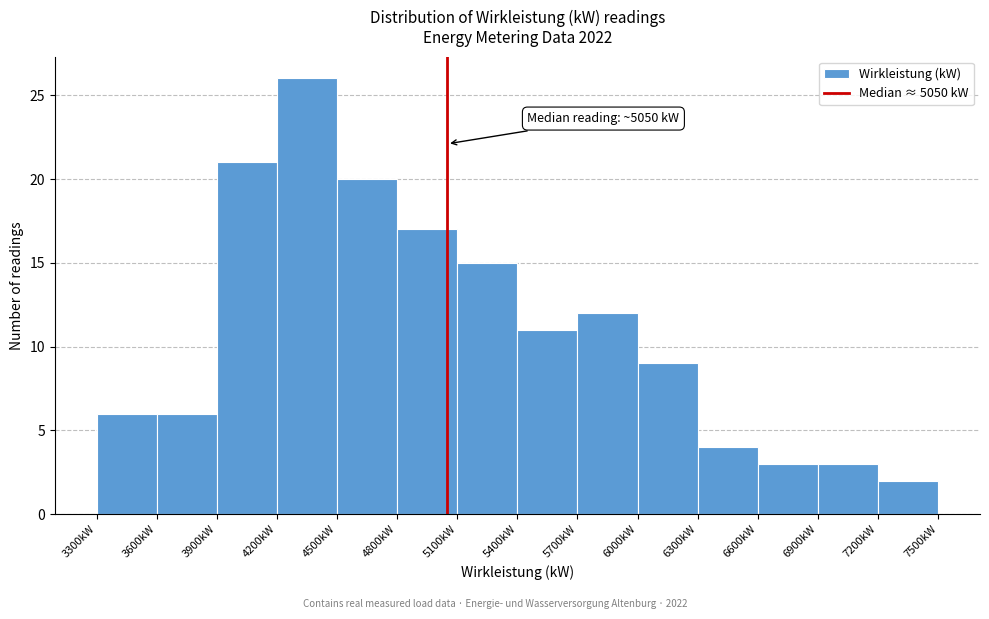

Over which range of the x-axis is the bar tallest?

4200 to 4500